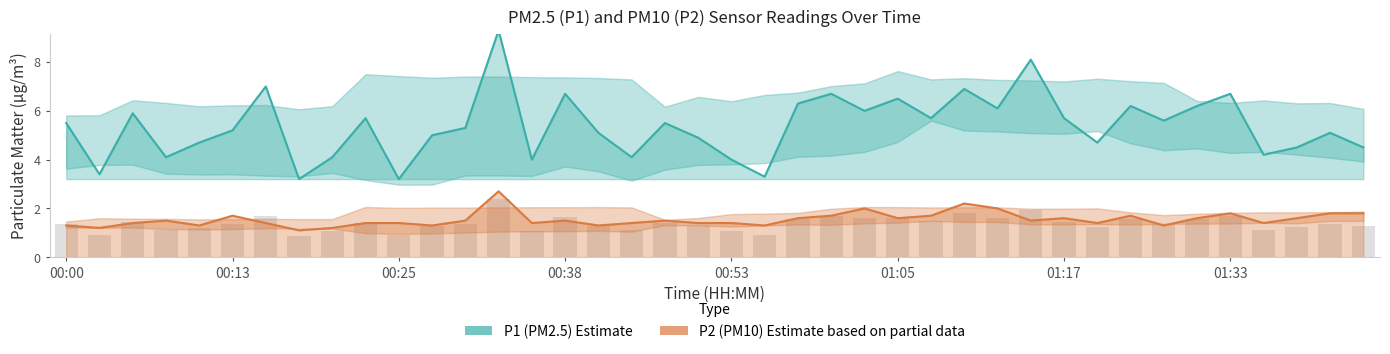

Are the bars horizontal?

No